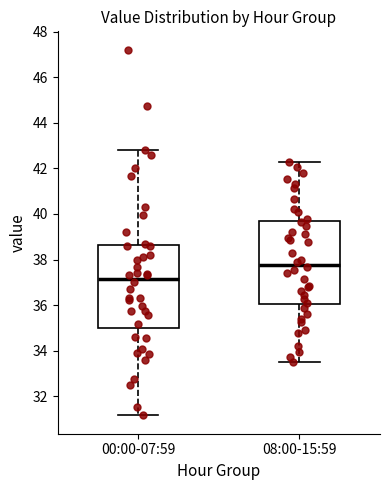

Reading left to right, transcribe this box plot: for each box, give where its median line is, the range the box spans, and where its two whiskers end, as read against the y-axis. The values are not printed on the chart, so give them approximately, as read against the axis.

00:00-07:59: median 37.2, box 35.0 to 38.6, whiskers 31.2 to 42.8
08:00-15:59: median 37.8, box 36.0 to 39.6, whiskers 33.6 to 42.4